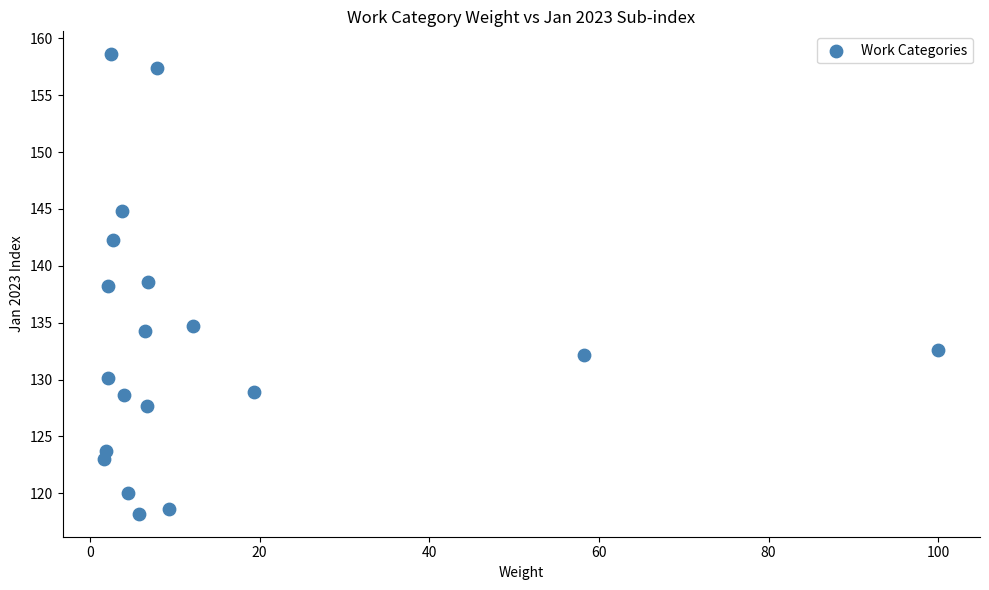

What is the range of Y values (max minus min)?

40.4